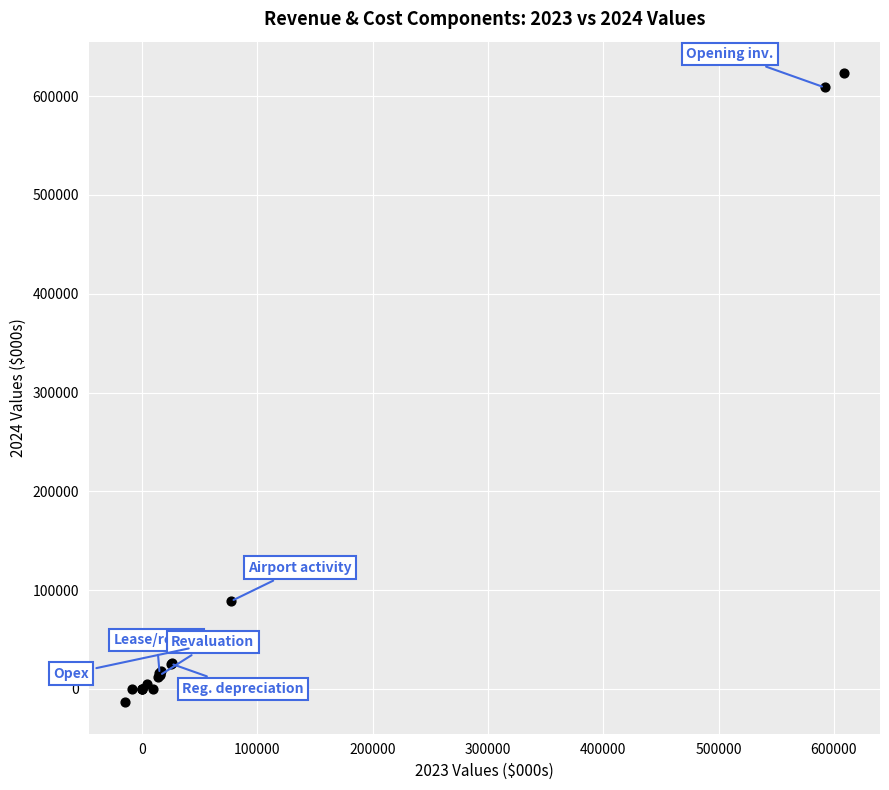

What Y value in the scatter plot is closest to 304884?

88751.8